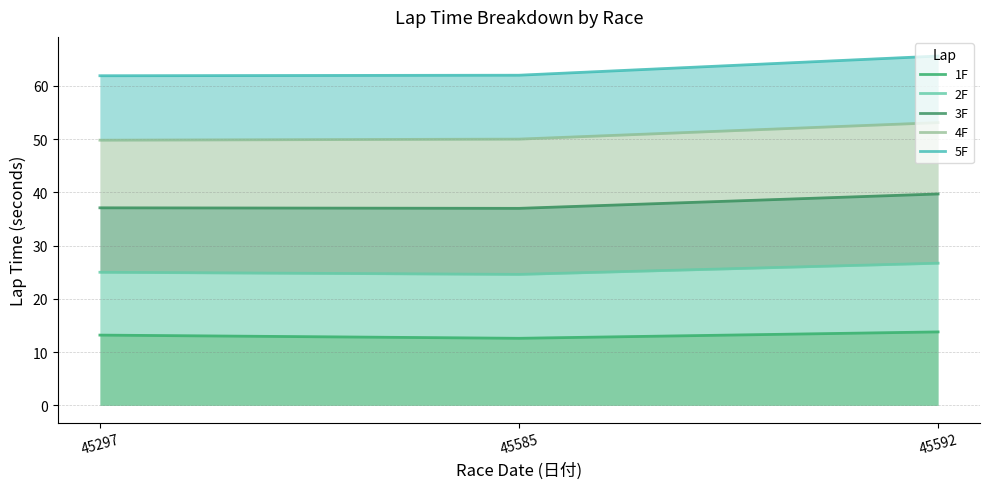

At how many categories does at least one series exceed 51?

3